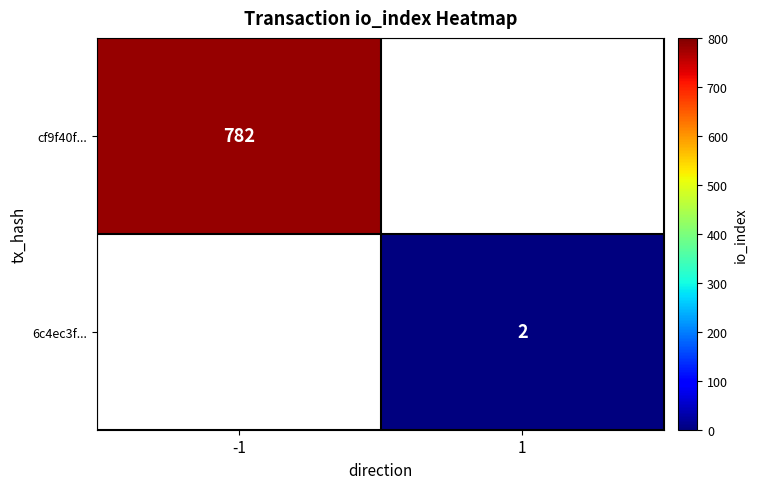

Is it true that cf9f40f... equals 1182 at -1?

False